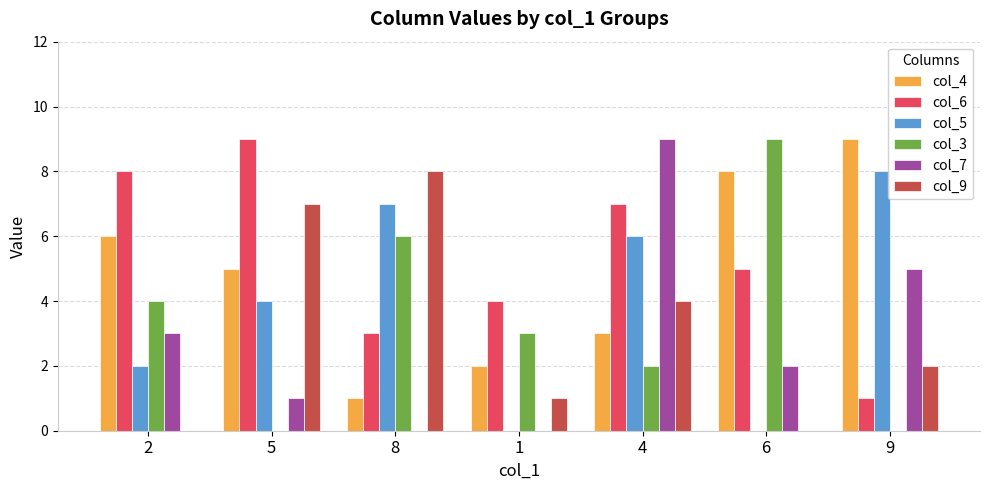

Is the value of col_7 at 9 greater than the value of col_5 at 6?

Yes